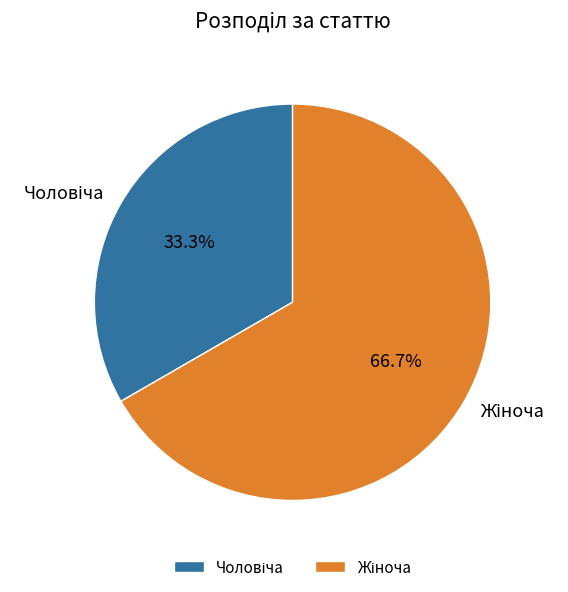

Is there any slice that represents more than half of the pie?

Yes